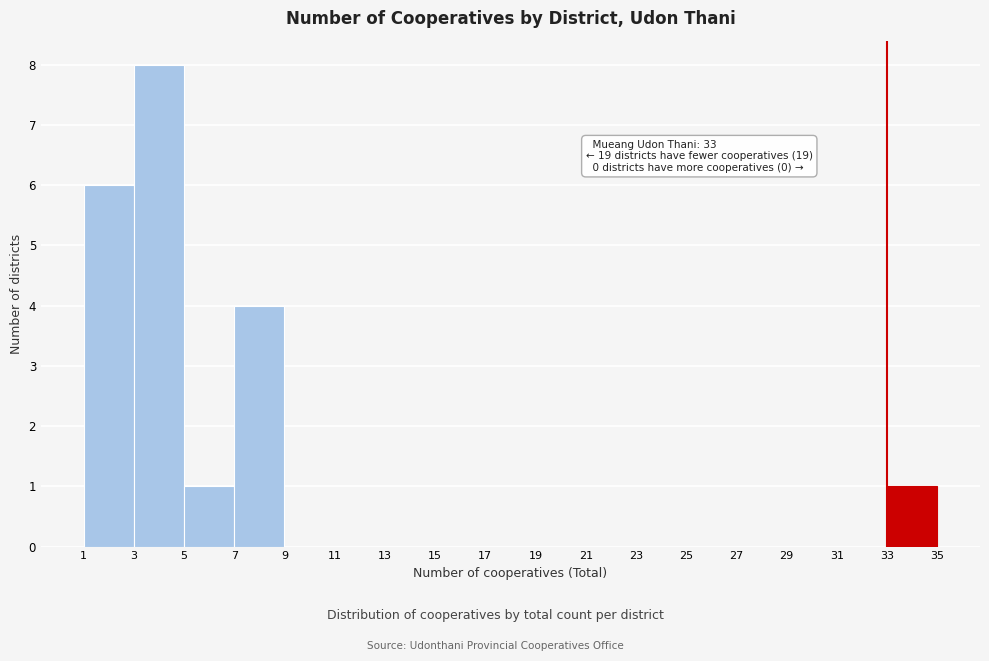

Which range on the x-axis has the tallest bar?

3 to 5